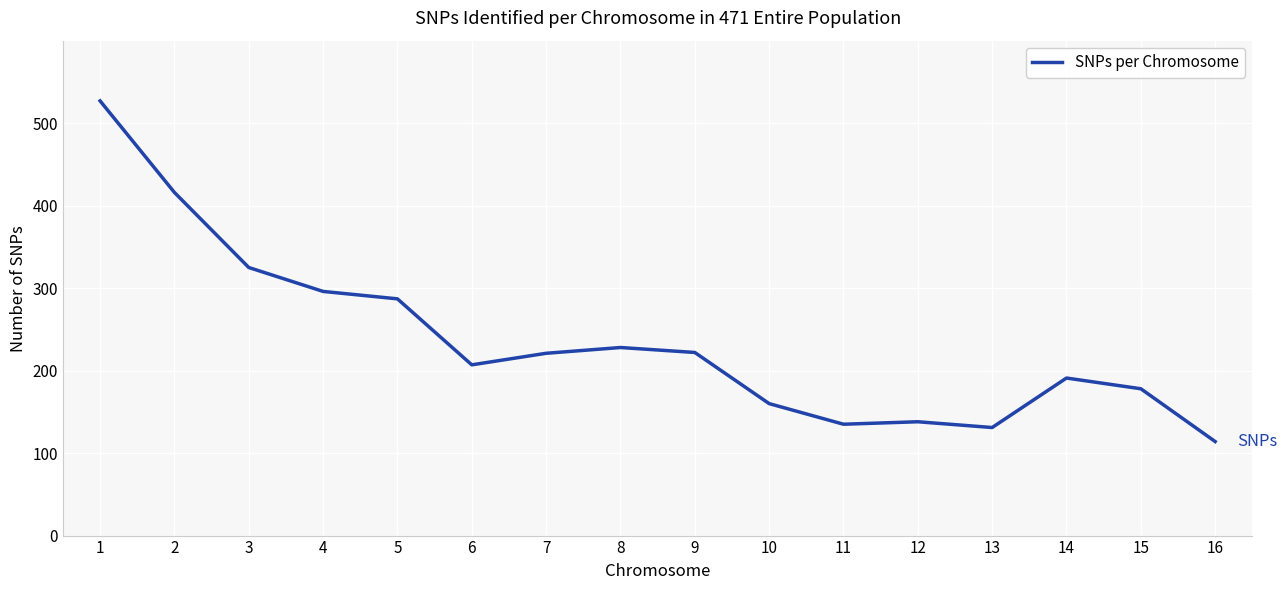

The chart shows a value of 191 at 14. True or false?

True